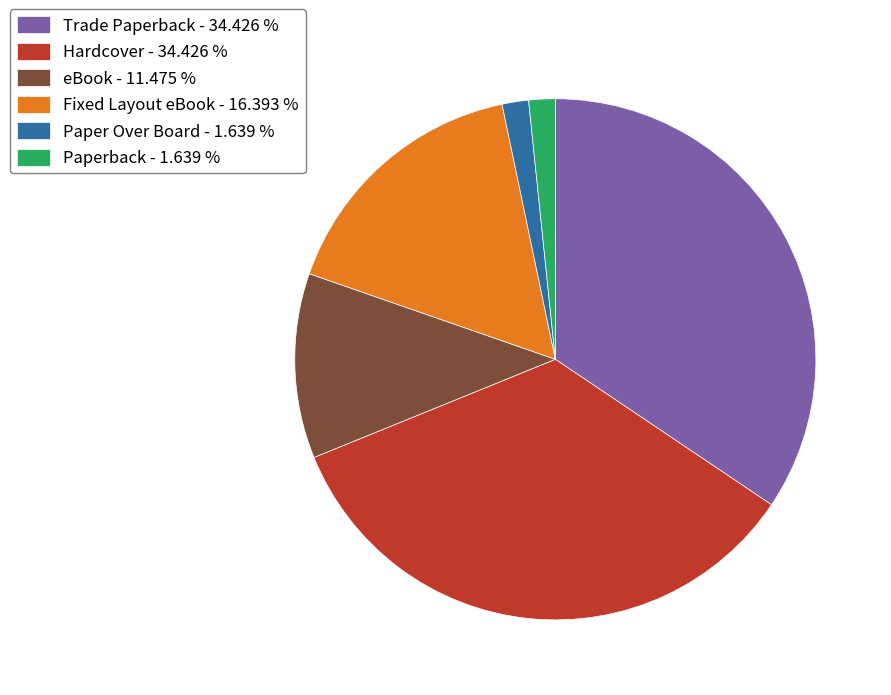

Does Trade Paperback - 34.426 % represent more than half of the total?

No